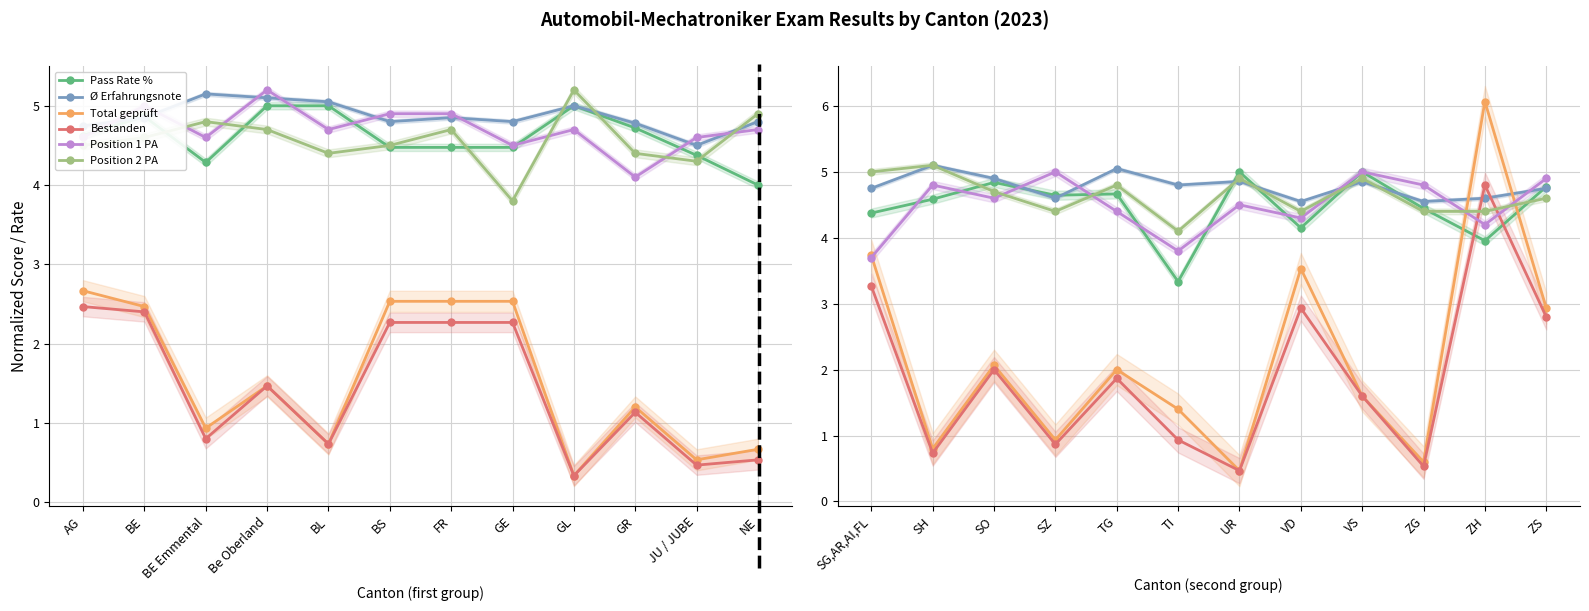

What is the value of the Pass Rate % point at the 10th from the left?

4.4